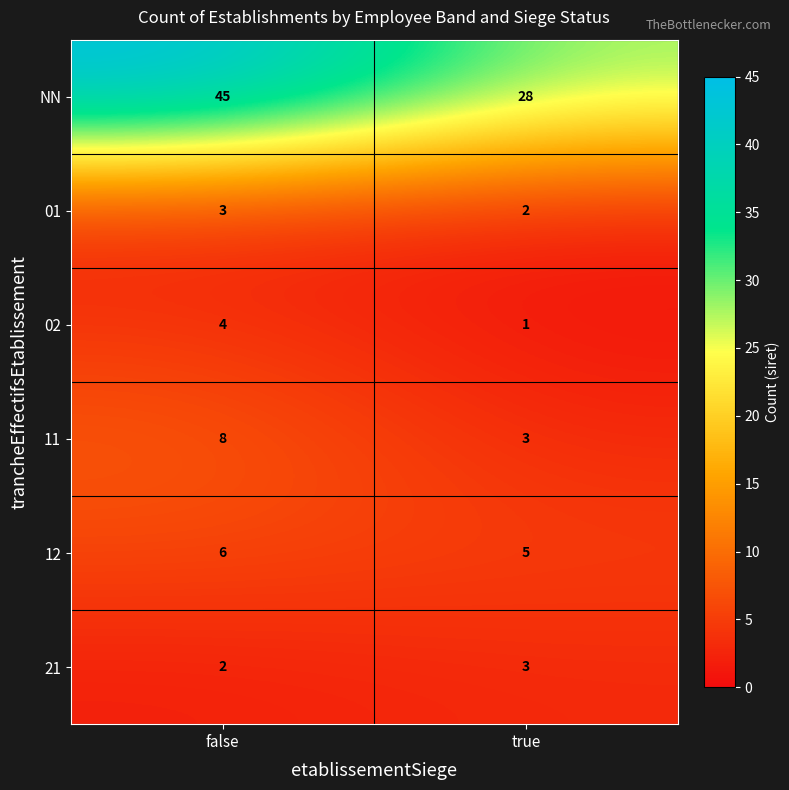

What is the approximate value of 21 at true?

3